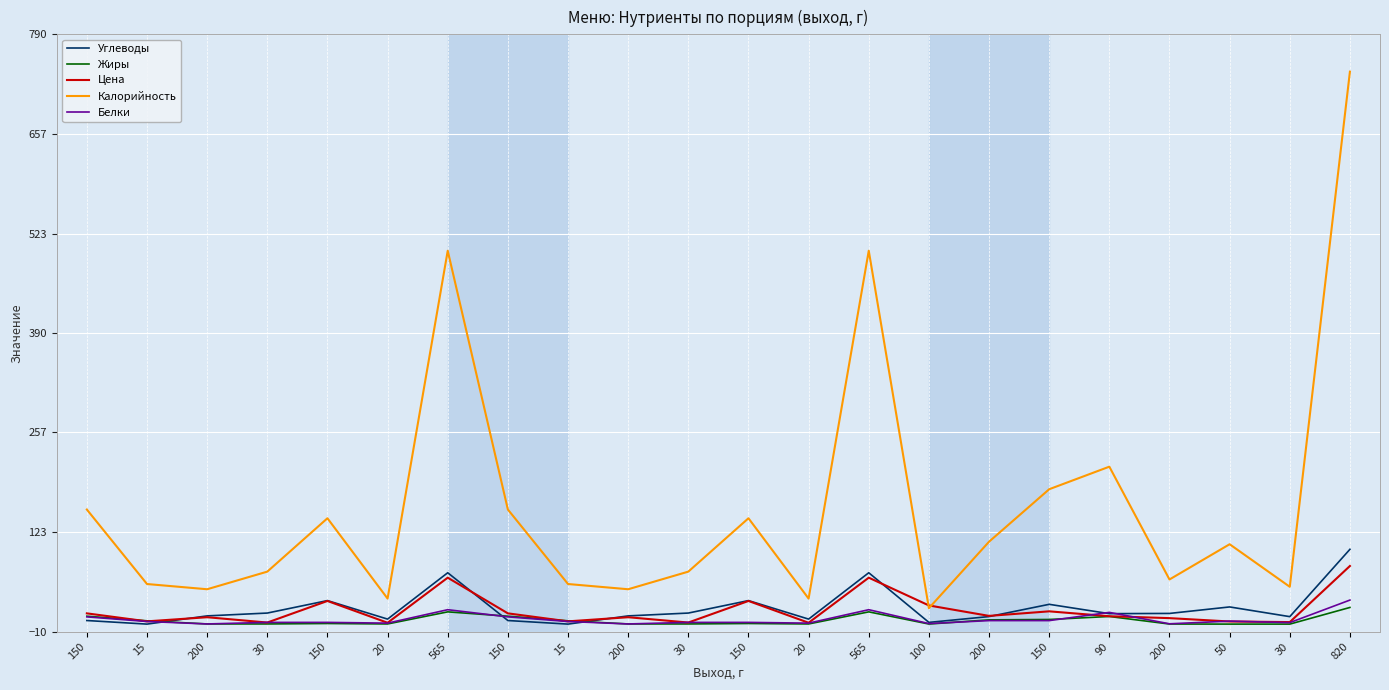

What is the label of the 1st point from the right?

820